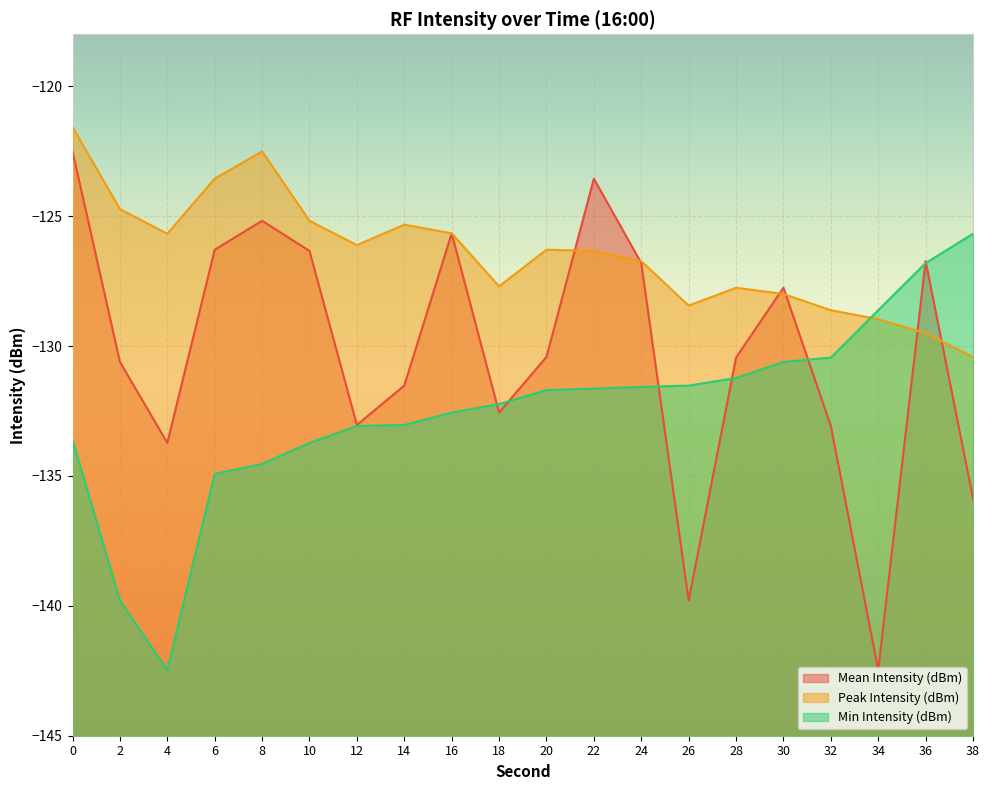

Between 10 and 34, which series saw the biggest shift?

Mean Intensity (dBm)